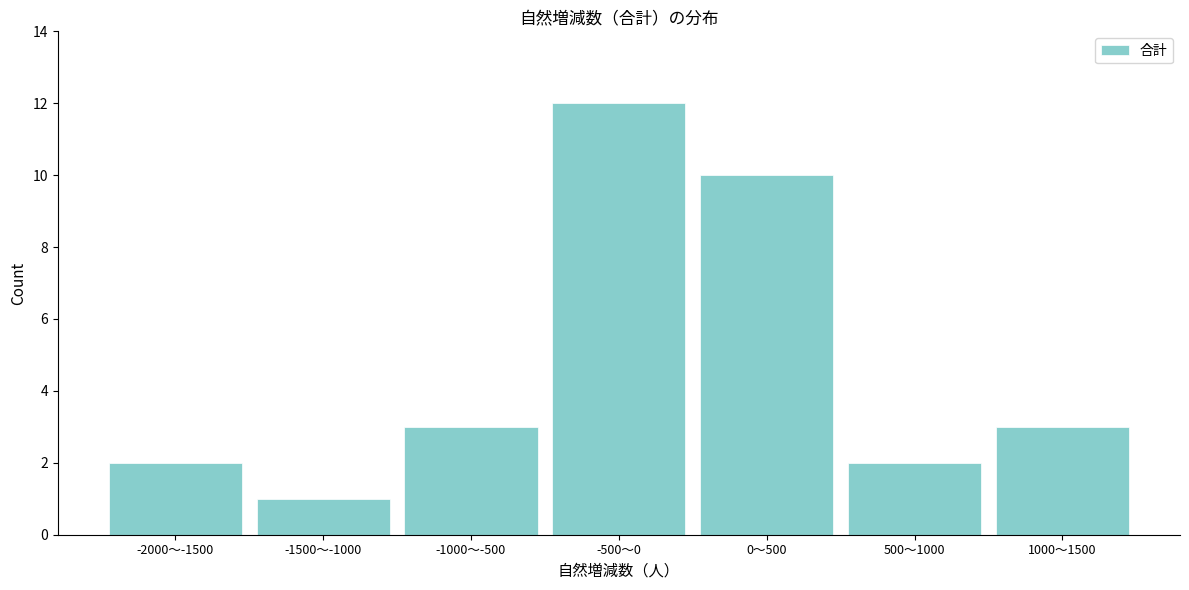

Reading right to left, list all the values displayed in this chart.

3	2	10	12	3	1	2